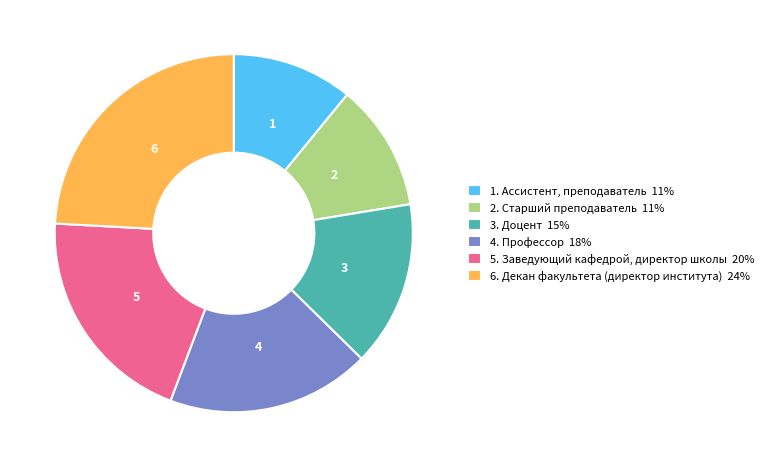

Which slice is the largest?

6. Декан факультета (директор института) 24%